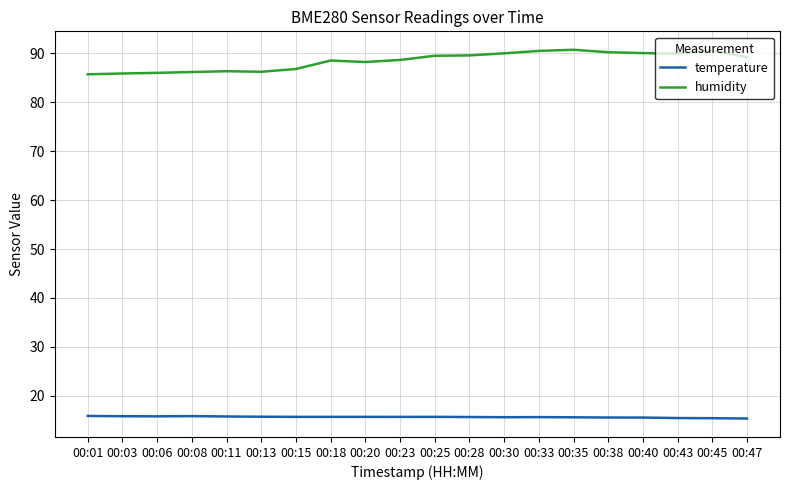

True or false: humidity and temperature intersect in this chart.

False